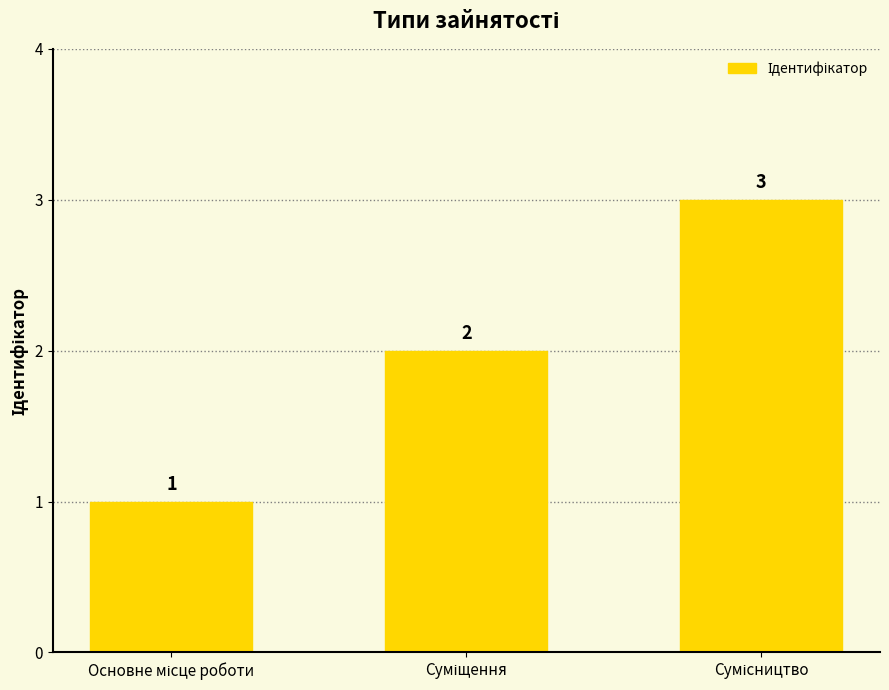

What is the difference between the maximum and minimum values?

2